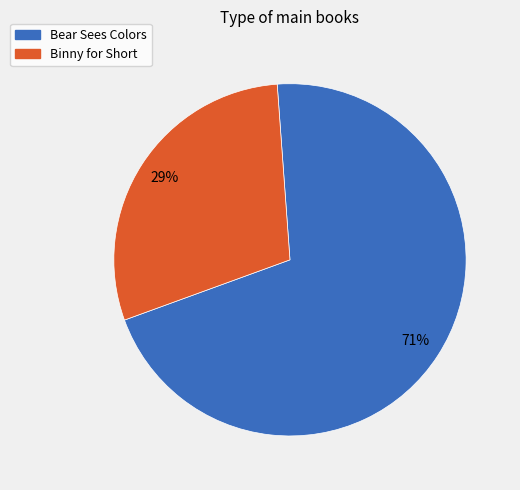

To the nearest percent, what portion does Binny for Short represent?

29%